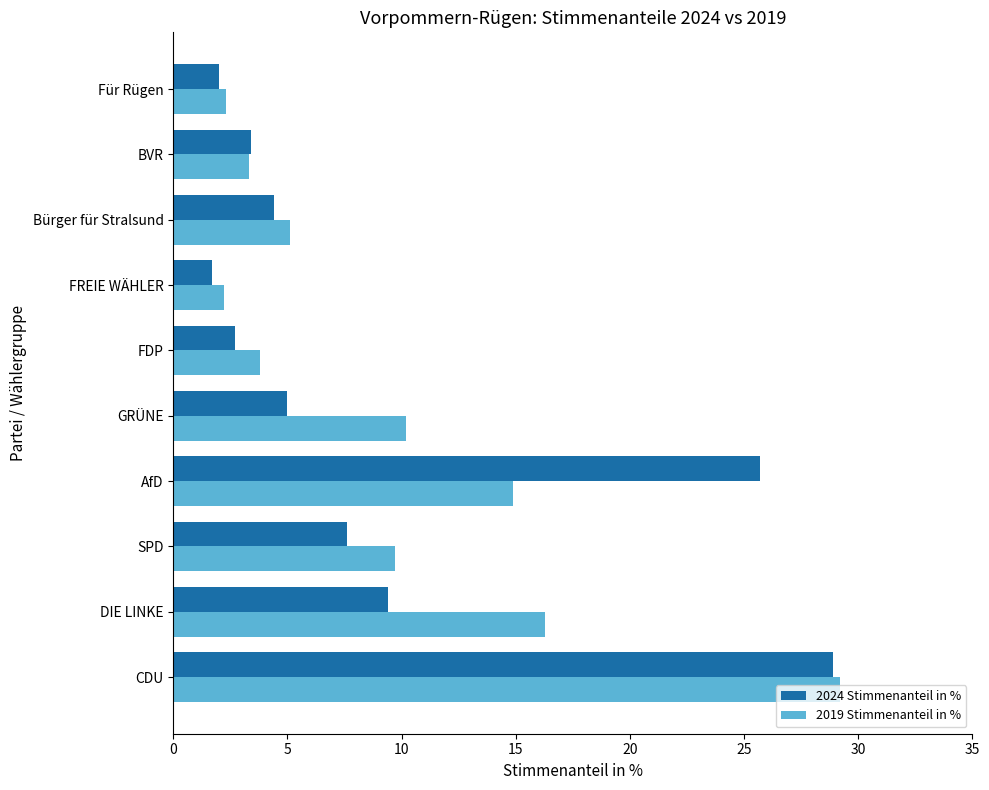

Rank the series by their average value, from lowest to highest.

2024 Stimmenanteil in %, 2019 Stimmenanteil in %